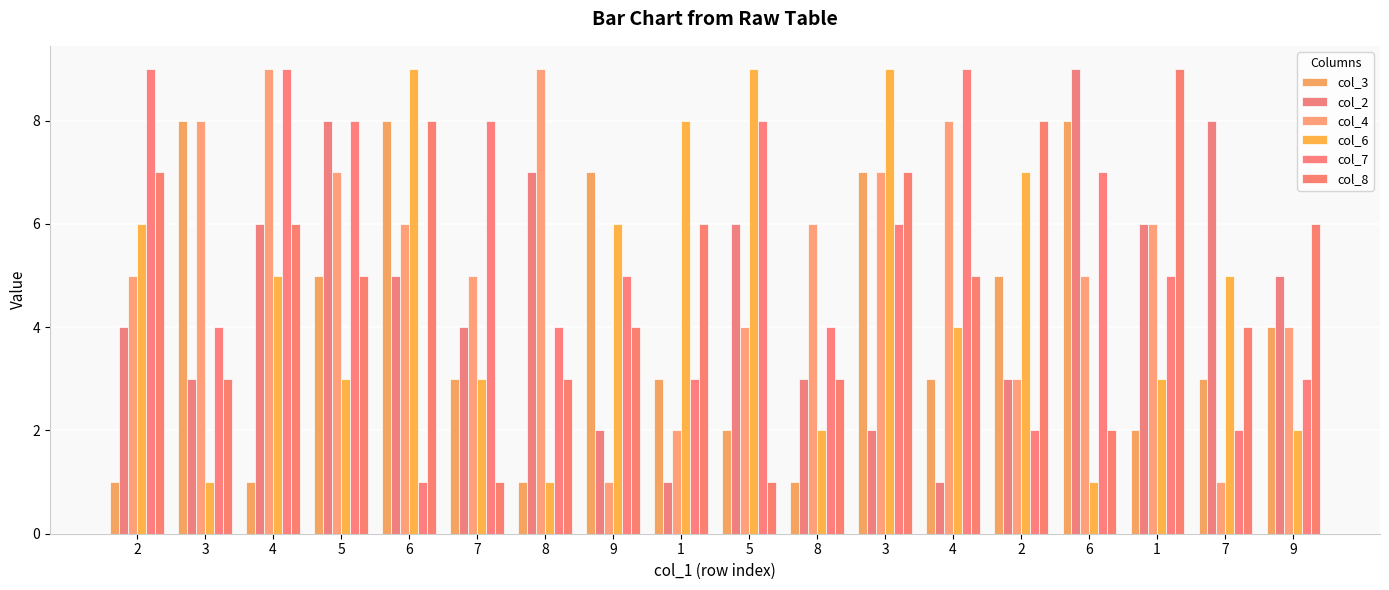

How many series are shown in this chart?

6